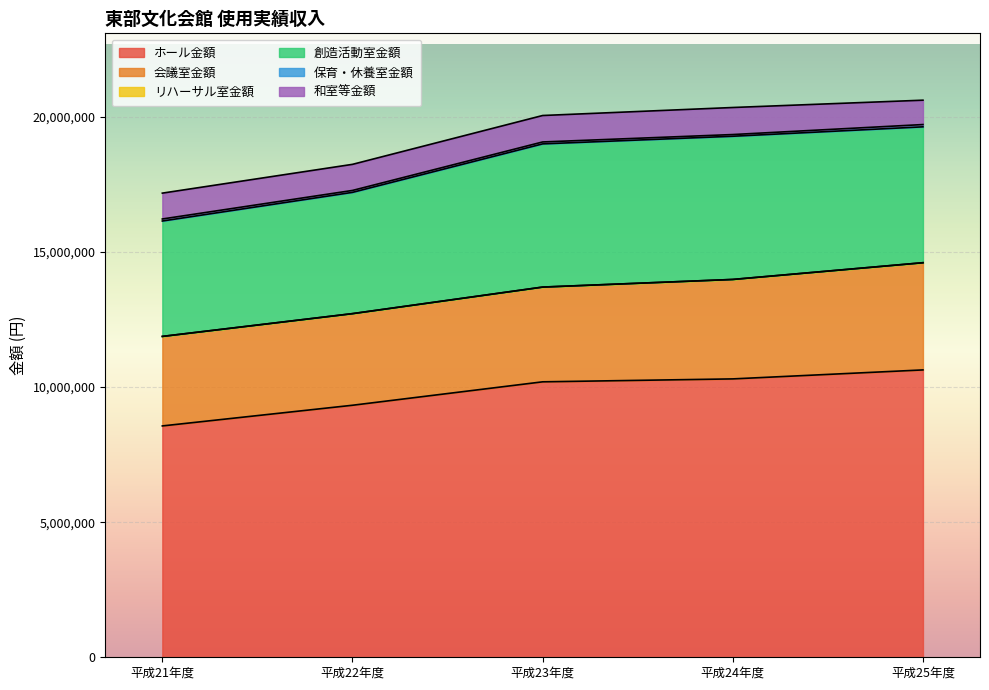

True or false: 和室等金額 has a value of 1313577 at 平成22年度.

False